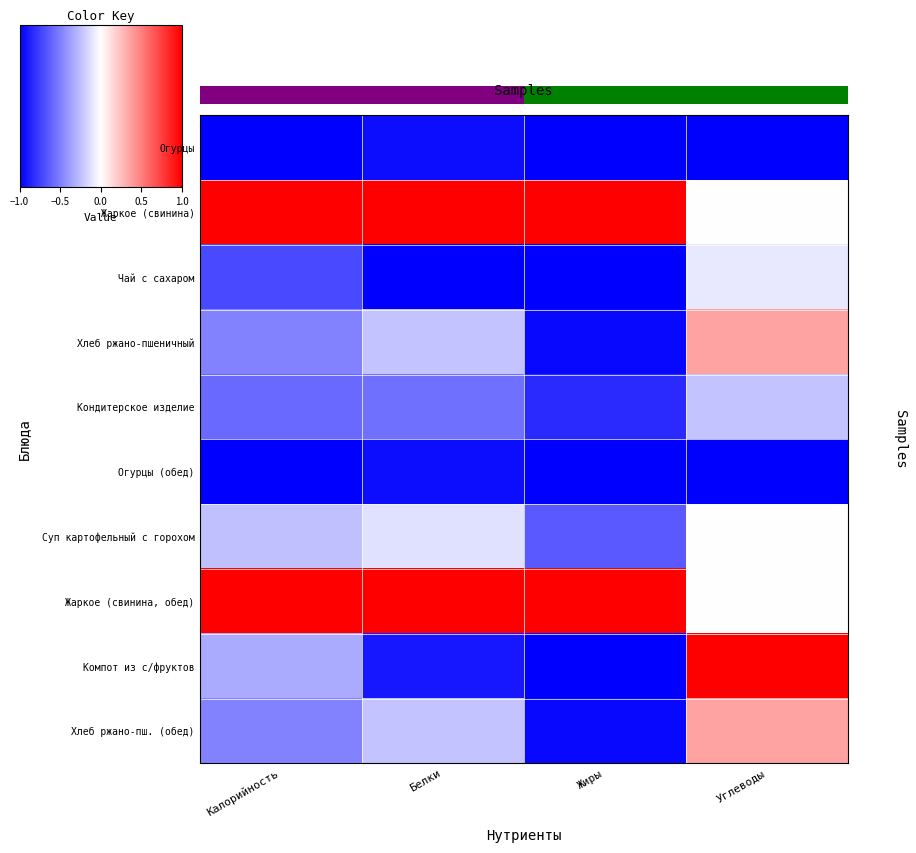

Reading left to right, transcribe all the data shown in this chart.

Огурцы: Калорийность=-1.0	Белки=-1.0	Жиры=-1.0	Углеводы=-1.0
Жаркое (свинина): Калорийность=1.0	Белки=1.0	Жиры=1.0	Углеводы=0.0
Чай с сахаром: Калорийность=-0.7	Белки=-1.0	Жиры=-1.0	Углеводы=-0.1
Хлеб ржано-пшеничный: Калорийность=-0.5	Белки=-0.2	Жиры=-1.0	Углеводы=0.4
Кондитерское изделие: Калорийность=-0.6	Белки=-0.6	Жиры=-0.8	Углеводы=-0.2
Огурцы (обед): Калорийность=-1.0	Белки=-1.0	Жиры=-1.0	Углеводы=-1.0
Суп картофельный с горохом: Калорийность=-0.2	Белки=-0.1	Жиры=-0.6	Углеводы=-0.0
Жаркое (свинина, обед): Калорийность=1.0	Белки=1.0	Жиры=1.0	Углеводы=0.0
Компот из с/фруктов: Калорийность=-0.3	Белки=-0.9	Жиры=-1.0	Углеводы=1.0
Хлеб ржано-пш. (обед): Калорийность=-0.5	Белки=-0.2	Жиры=-1.0	Углеводы=0.4